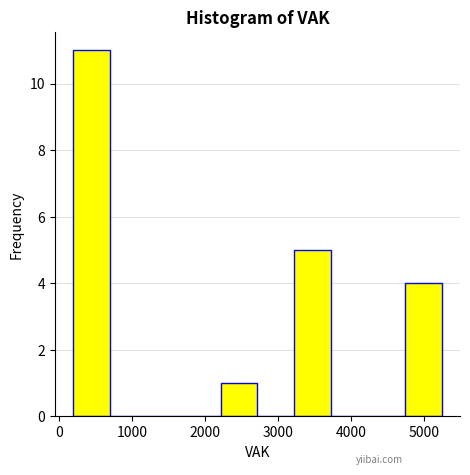

What is the height of the bar covering 200 to 700 on the x-axis? Neither the bar edges nor the heights are printed on the chart, so give them approximately, as read against the axes.

11